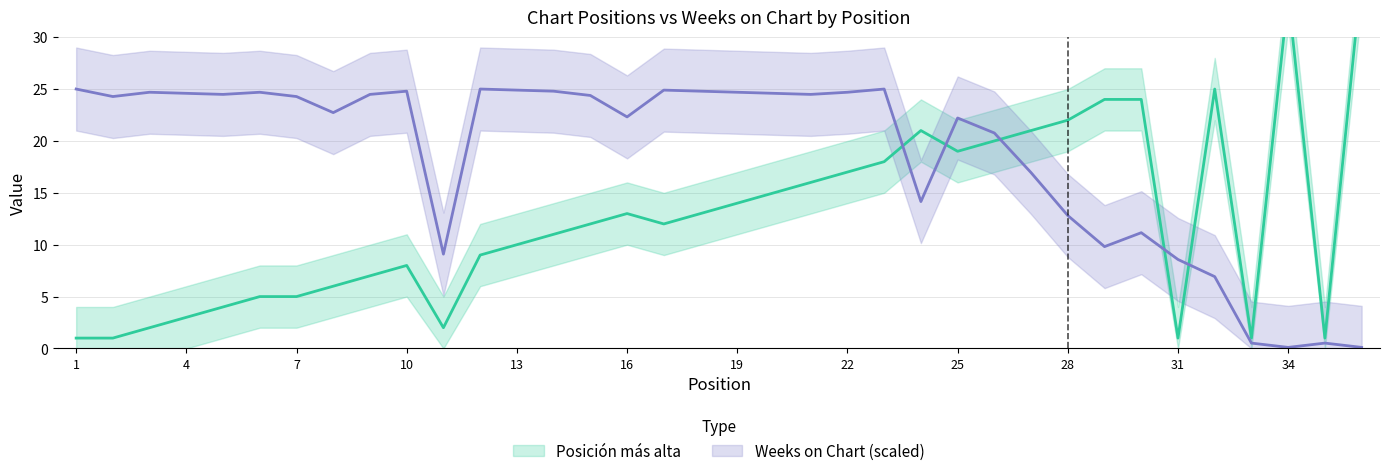

What is the value of the Posición más alta point at the 14th from the left?

11.0